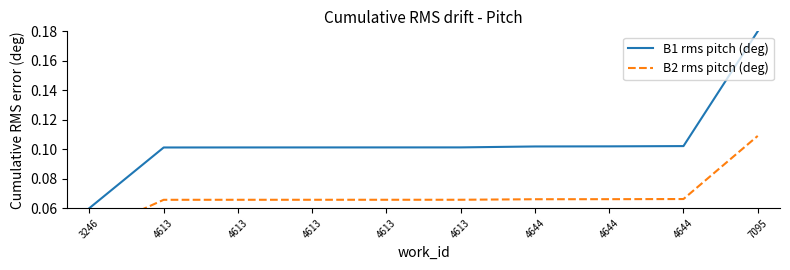

Reading left to right, what are all the values shown in this chart?

B1 rms pitch (deg): 3246=0.1	4613=0.1	4613=0.1	4613=0.1	4613=0.1	4613=0.1	4644=0.1	4644=0.1	4644=0.1	7095=0.2
B2 rms pitch (deg): 3246=0.0	4613=0.1	4613=0.1	4613=0.1	4613=0.1	4613=0.1	4644=0.1	4644=0.1	4644=0.1	7095=0.1